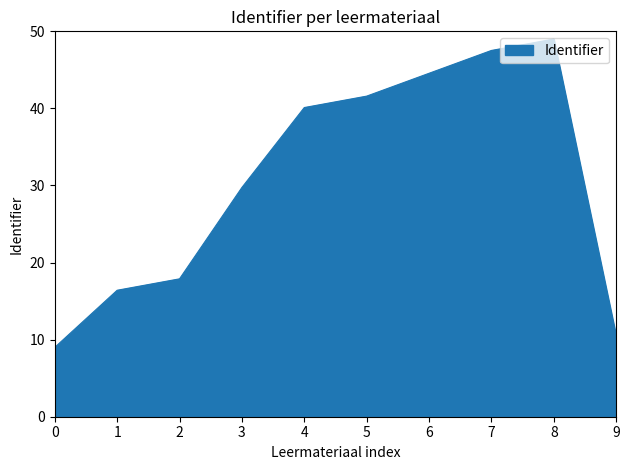

Is it true that the value at 0 is 3.9?

False